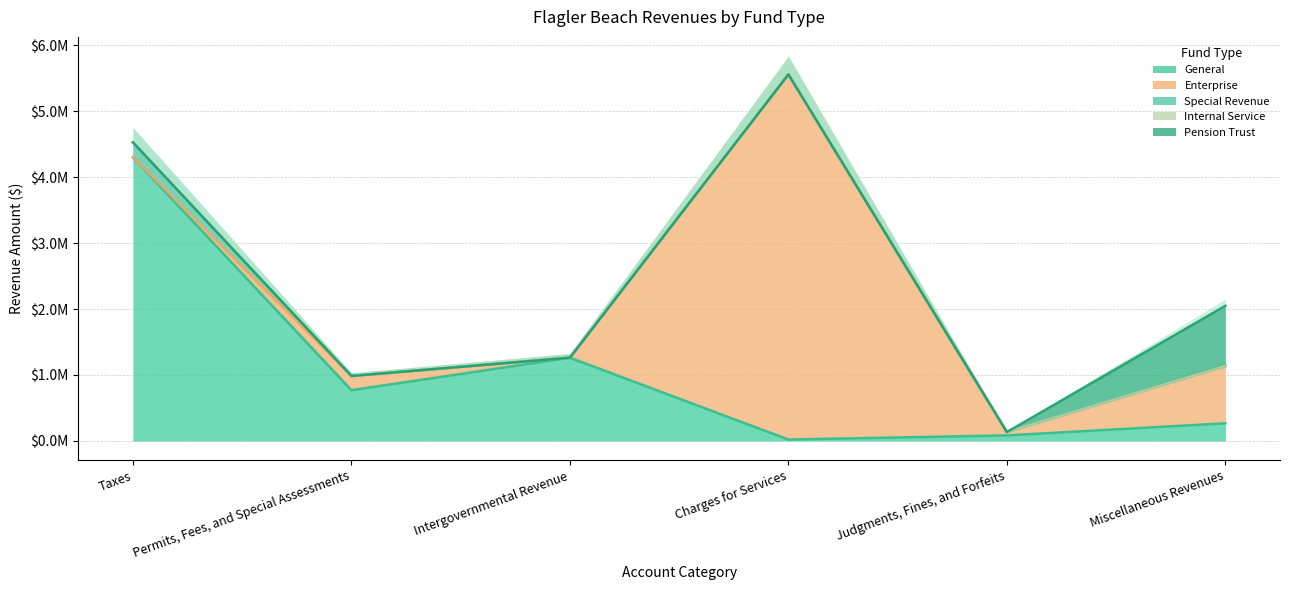

What is the value of the Special Revenue point at the 1st from the left?

226699